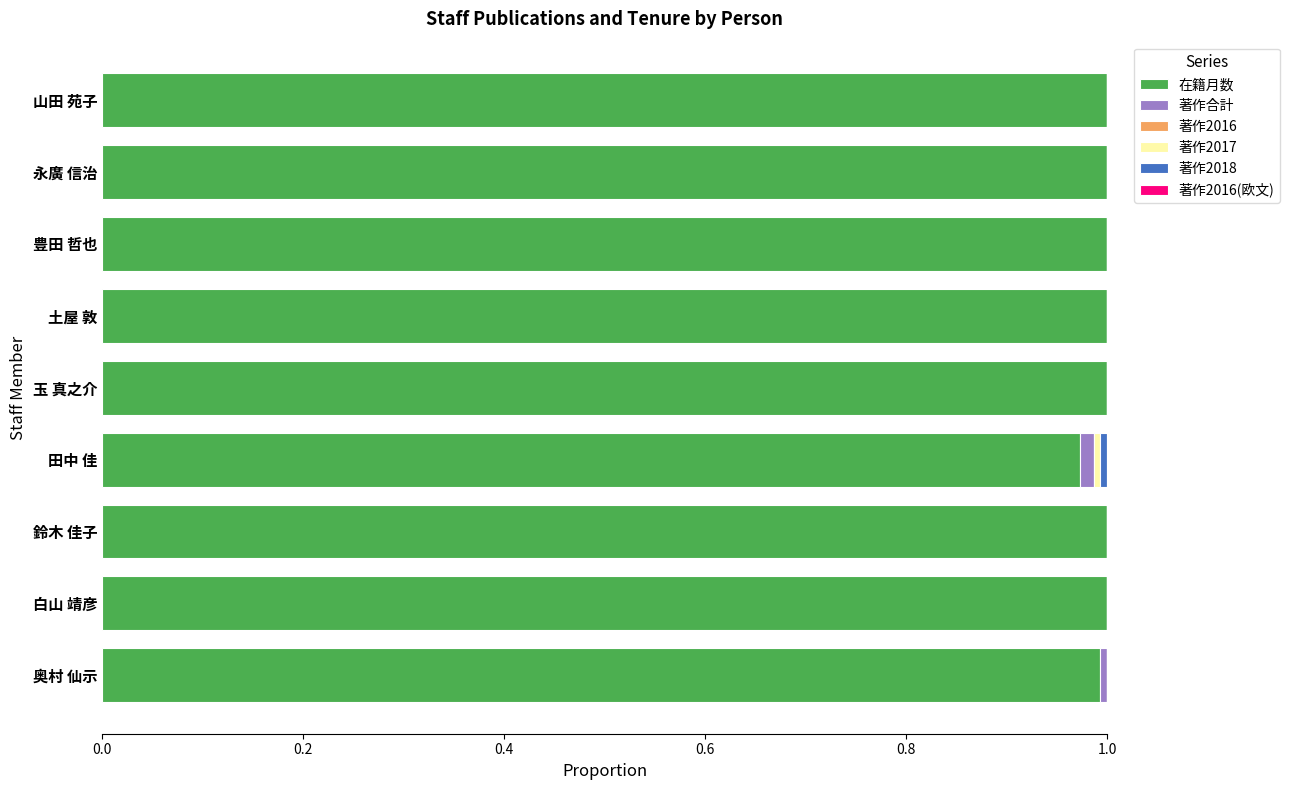

Is it true that 在籍月数 equals 1.0 at 白山 靖彦?

True